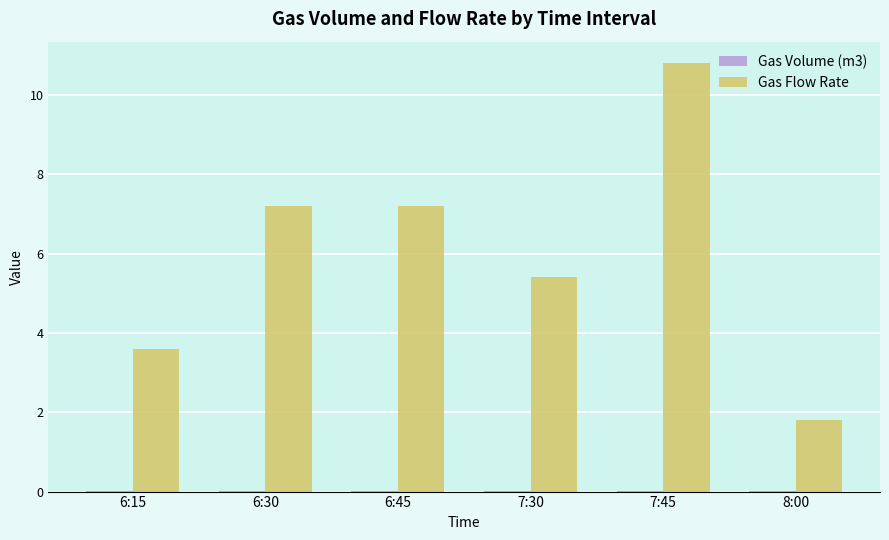

Where is Gas Flow Rate nearest to the value 6?

7:30